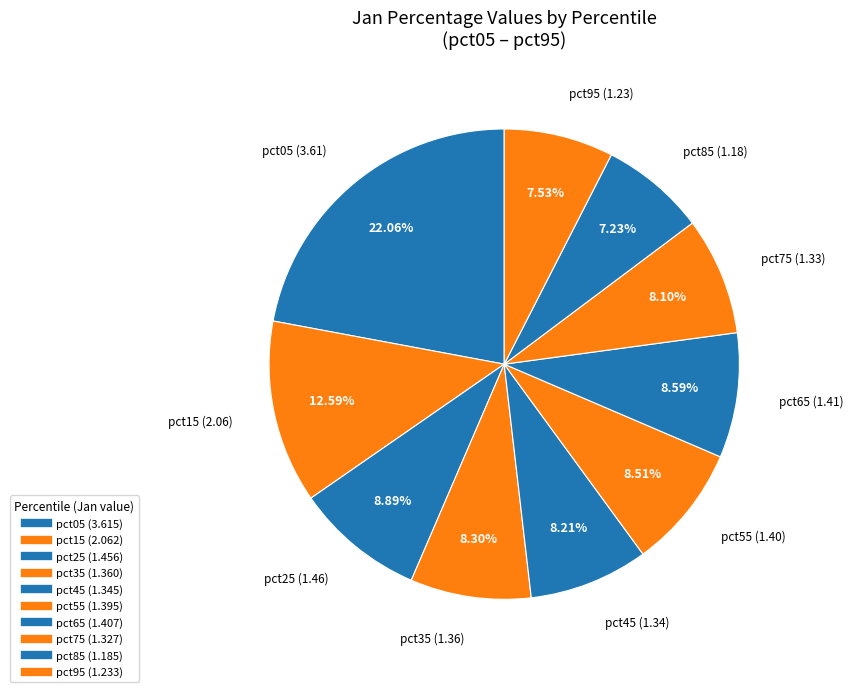

How many slices are in this pie chart?

10